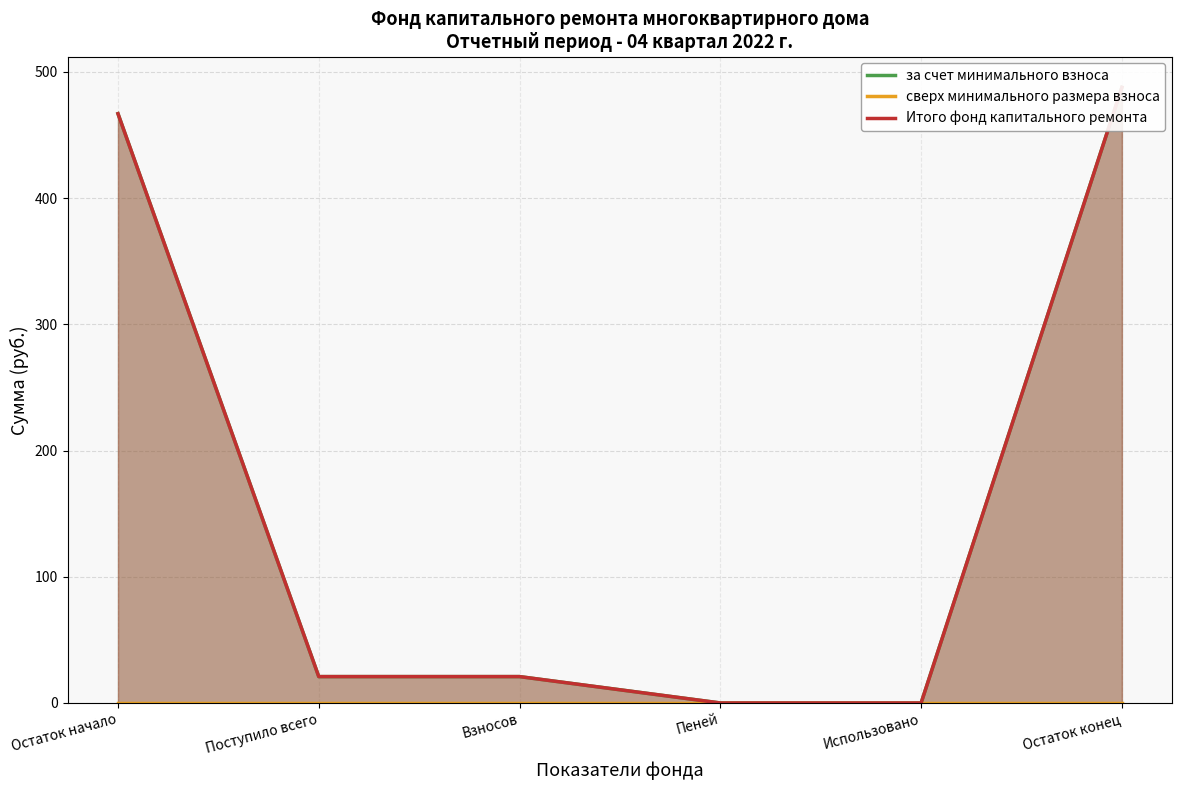

True or false: Итого фонд капитального ремонта and за счет минимального взноса intersect in this chart.

False